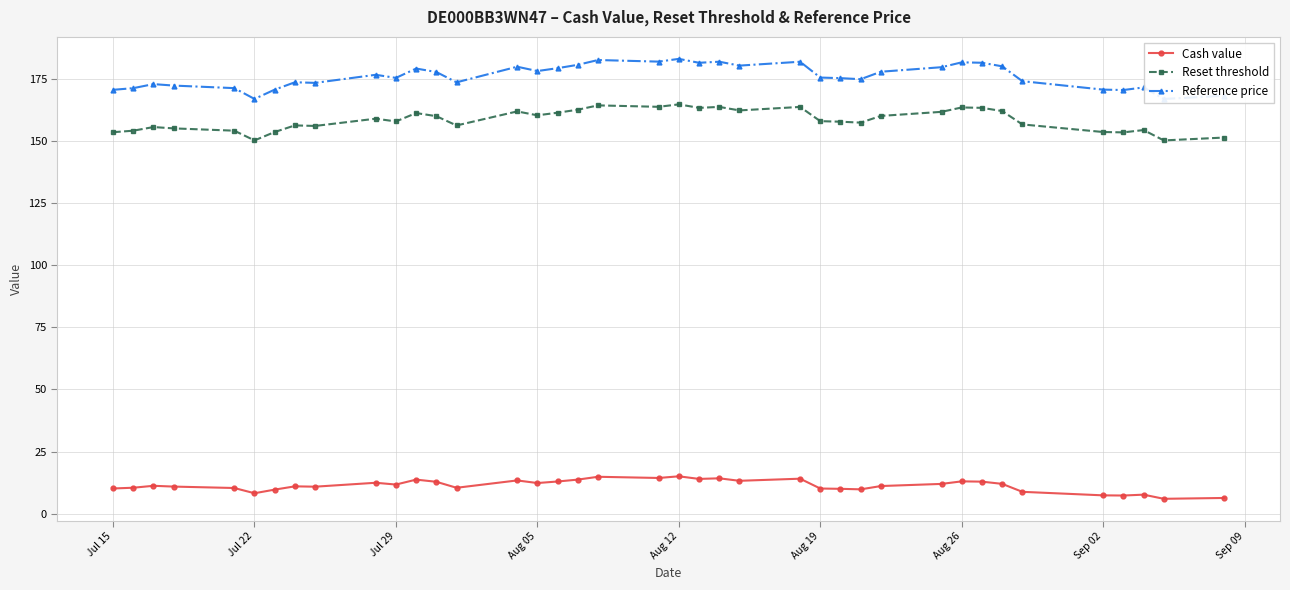

What is the highest value of the Reference price series?

183.2